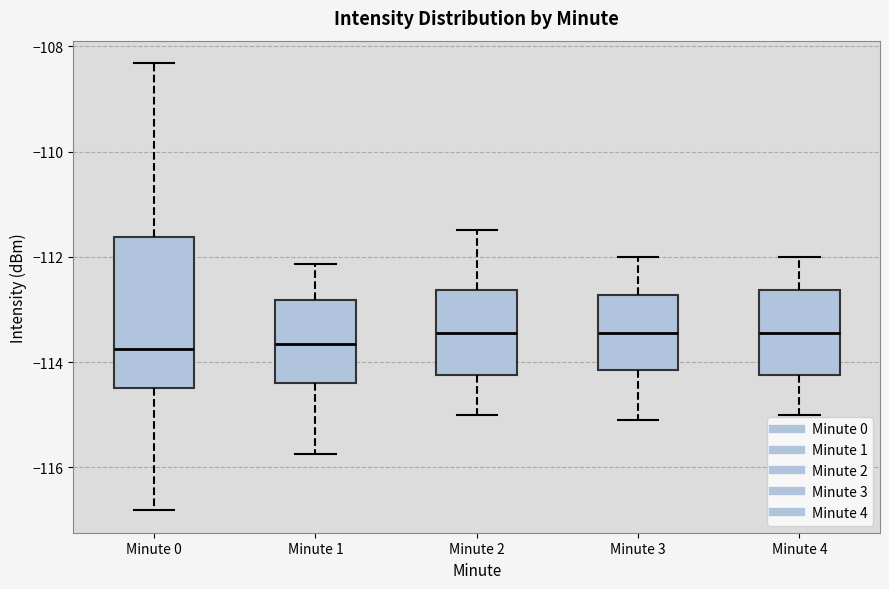

Reading left to right, transcribe this box plot: for each box, give where its median line is, the range the box spans, and where its two whiskers end, as read against the y-axis. The values are not printed on the chart, so give them approximately, as read against the axis.

Minute 0: median -113.8, box -114.4 to -111.6, whiskers -116.8 to -108.4
Minute 1: median -113.6, box -114.4 to -112.8, whiskers -115.8 to -112.2
Minute 2: median -113.4, box -114.2 to -112.6, whiskers -115.0 to -111.4
Minute 3: median -113.4, box -114.2 to -112.8, whiskers -115.0 to -112.0
Minute 4: median -113.4, box -114.2 to -112.6, whiskers -115.0 to -112.0